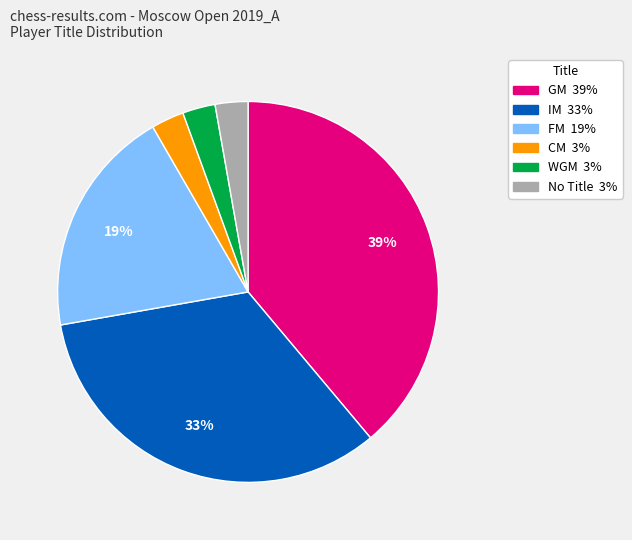

To the nearest percent, what is the average slice percentage?

17%